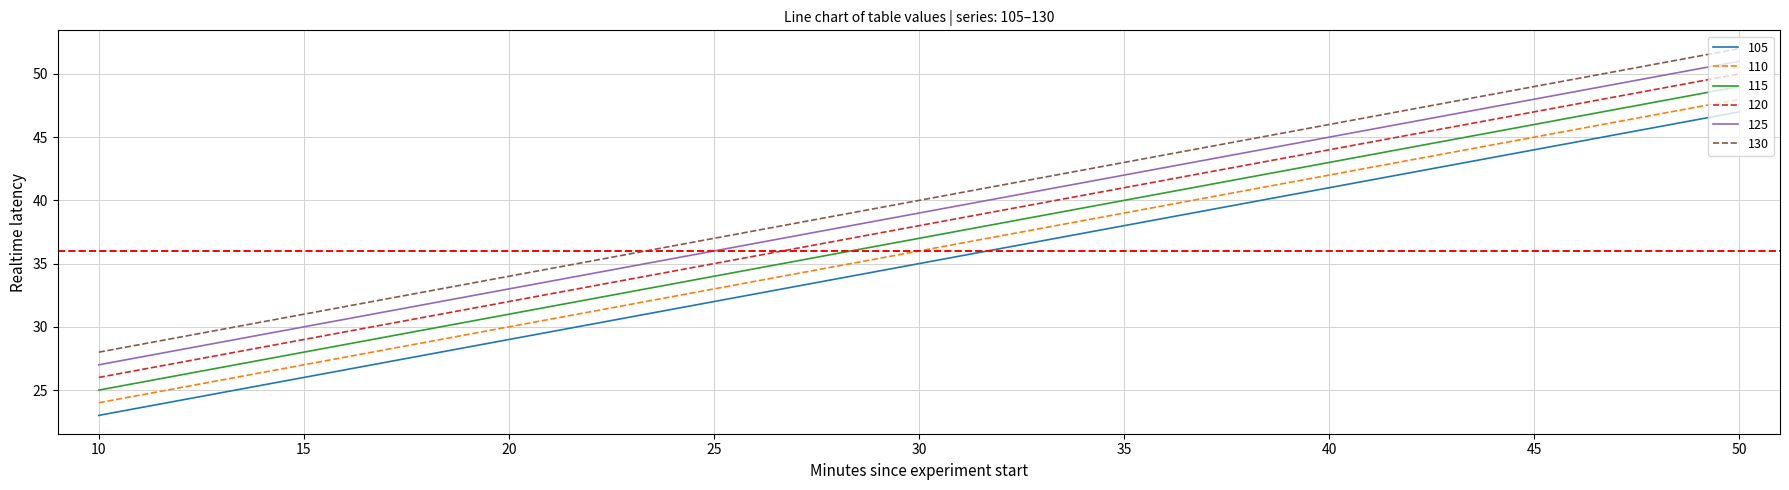

True or false: 110 and 125 intersect in this chart.

False